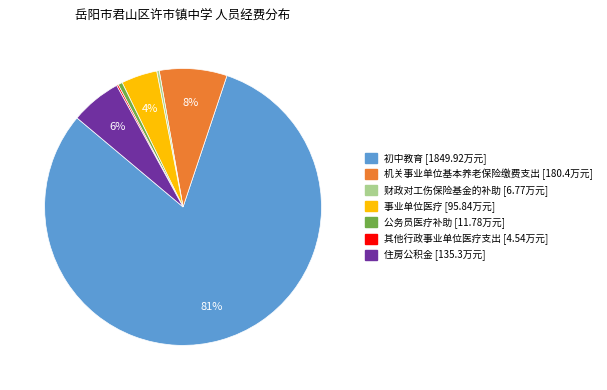

To the nearest percent, what is the difference between the largest and smallest slice percentages?

81%